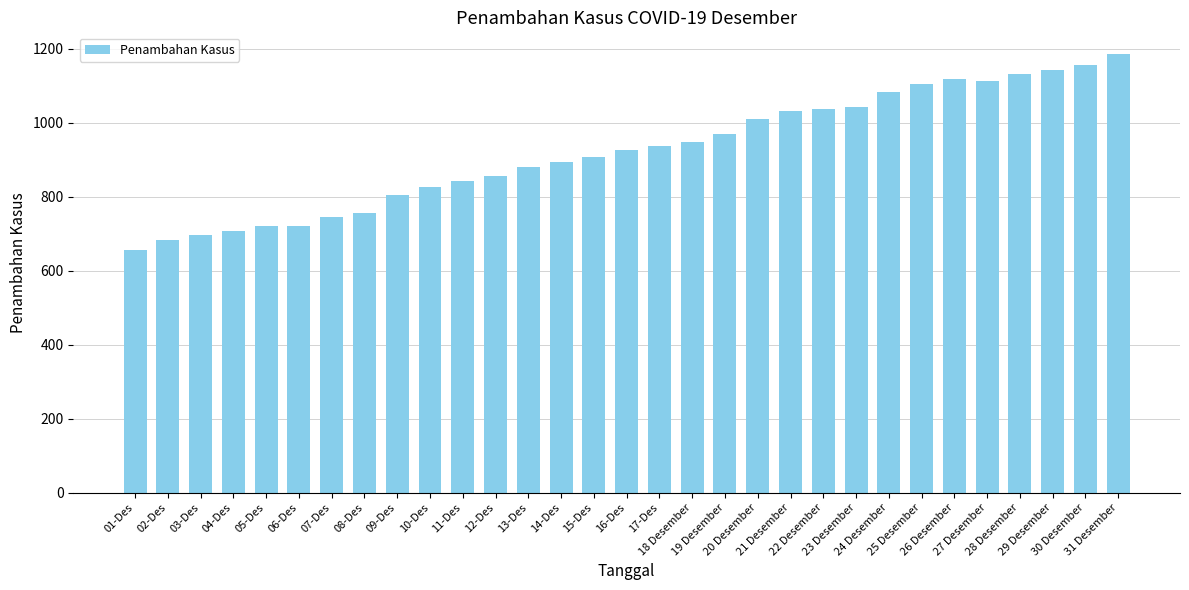

What is the value of the 13th bar from the left?

881